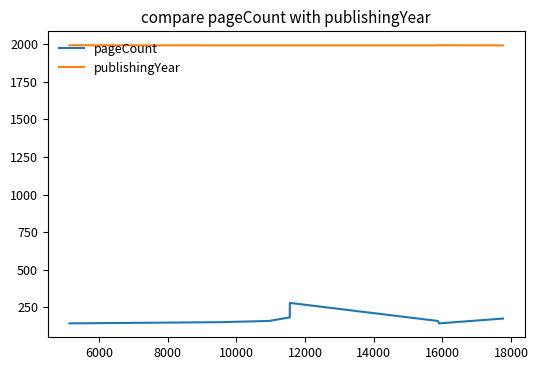

What is the value of the pageCount point at the 2nd from the left?

144